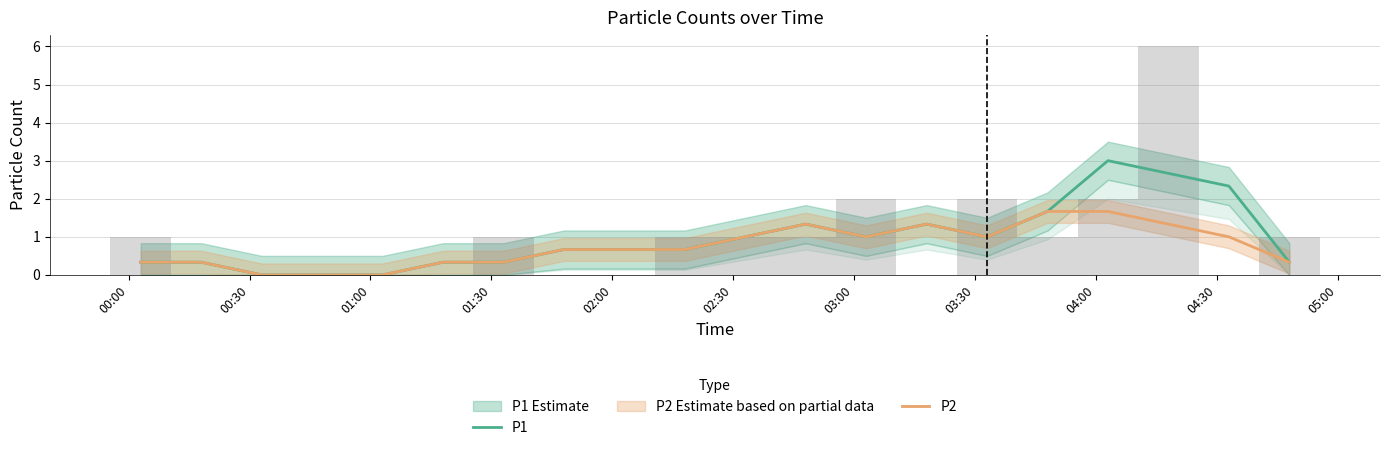

Count the P1 values in the range 0 to 1.

13